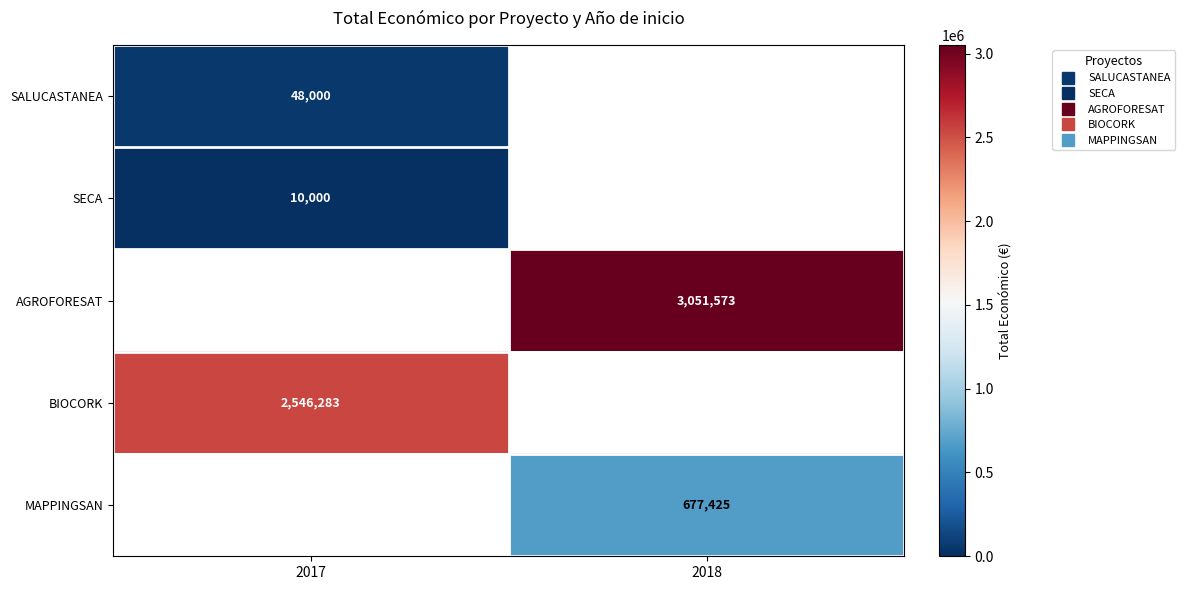

What is the smallest value displayed?

10000.0